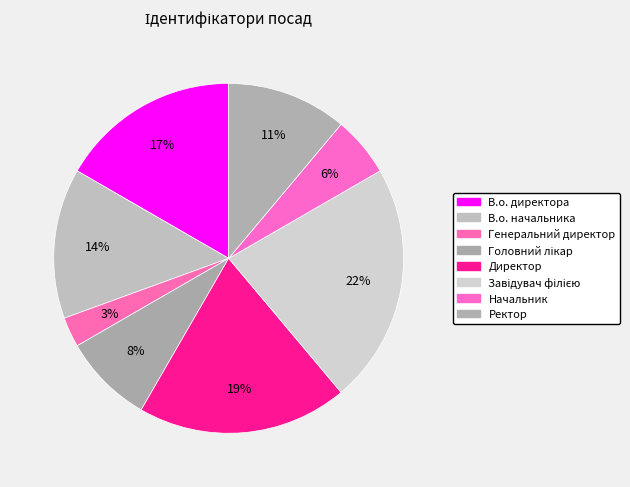

How many segments does this pie chart have?

8